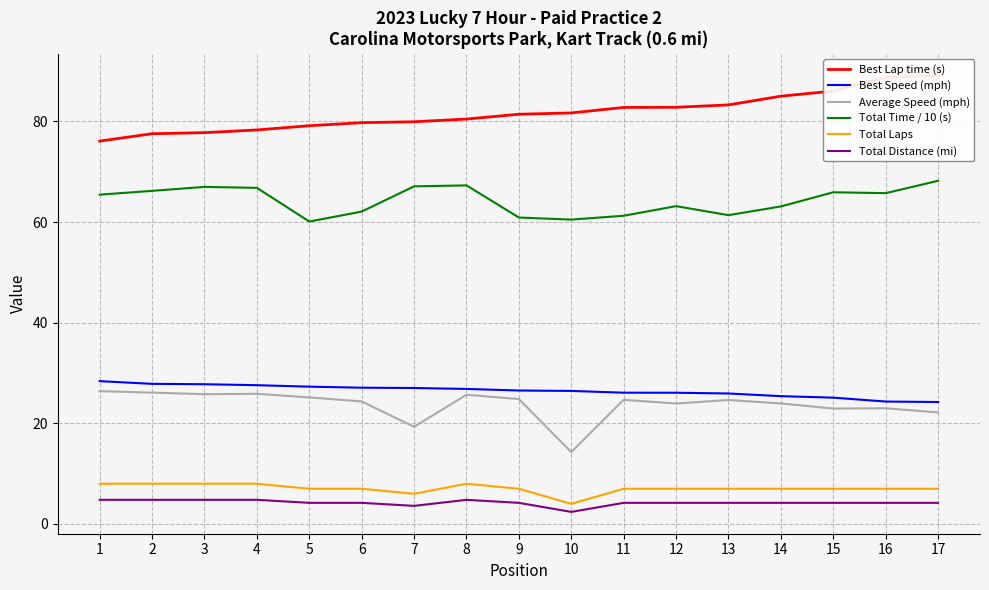

True or false: Average Speed (mph) and Best Lap time (s) intersect in this chart.

False